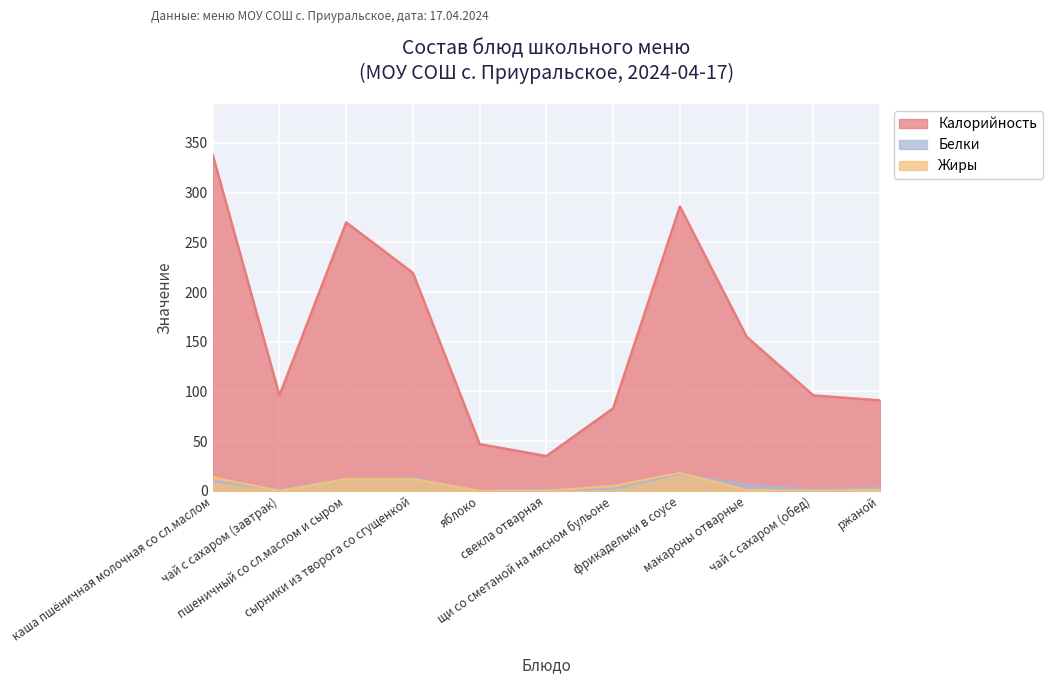

At how many categories does at least one series exceed 144?

5